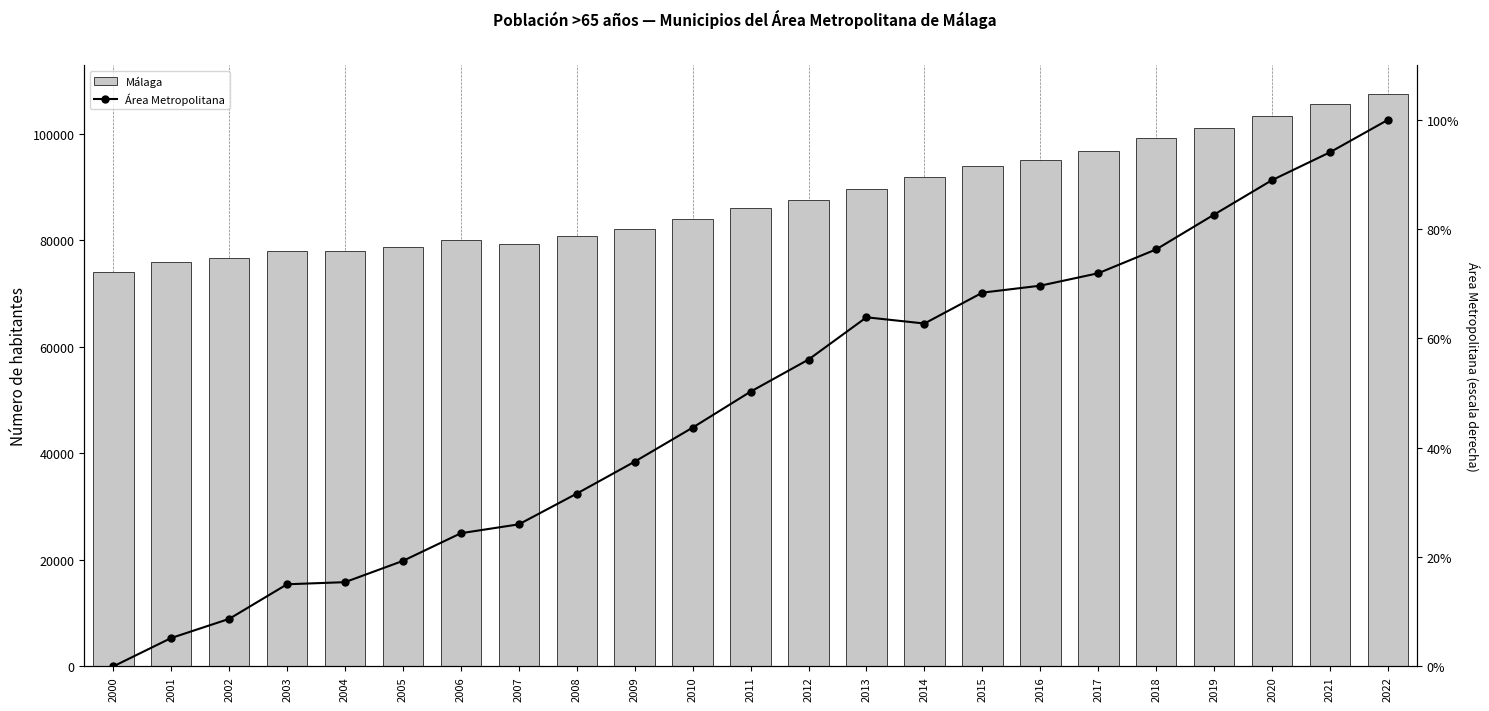

What is the total value across all series at 2020?

103522.0